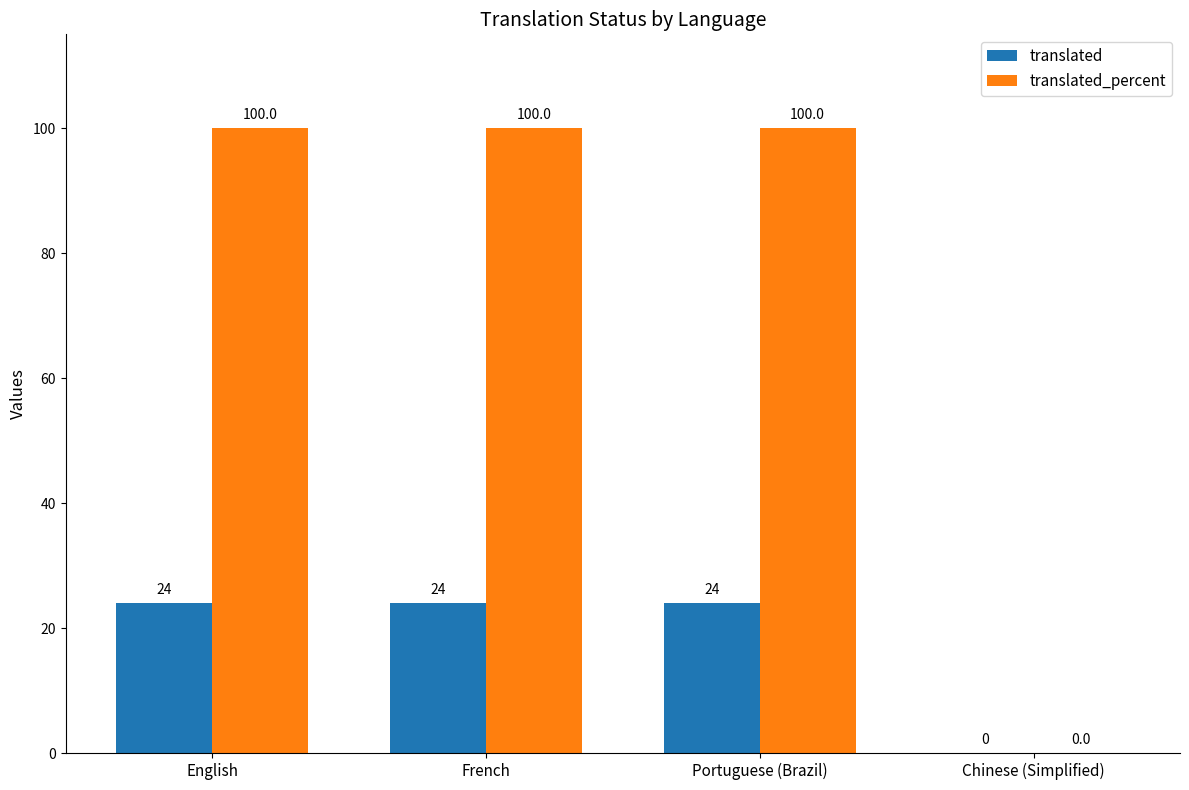

Is it true that translated_percent equals -33 at Chinese (Simplified)?

False